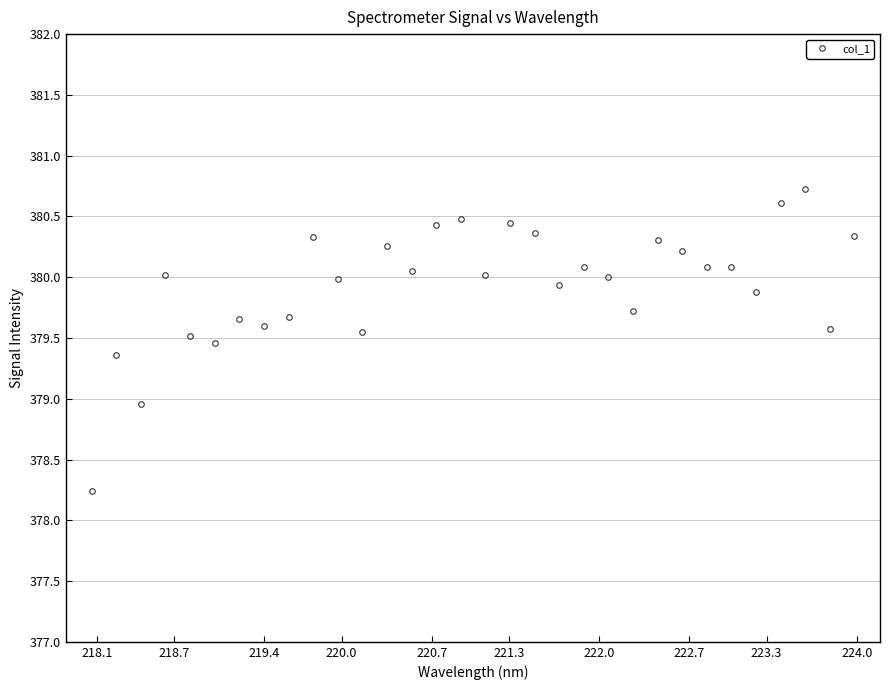

True or false: there are more than 0 points higher than both neighbors.

True